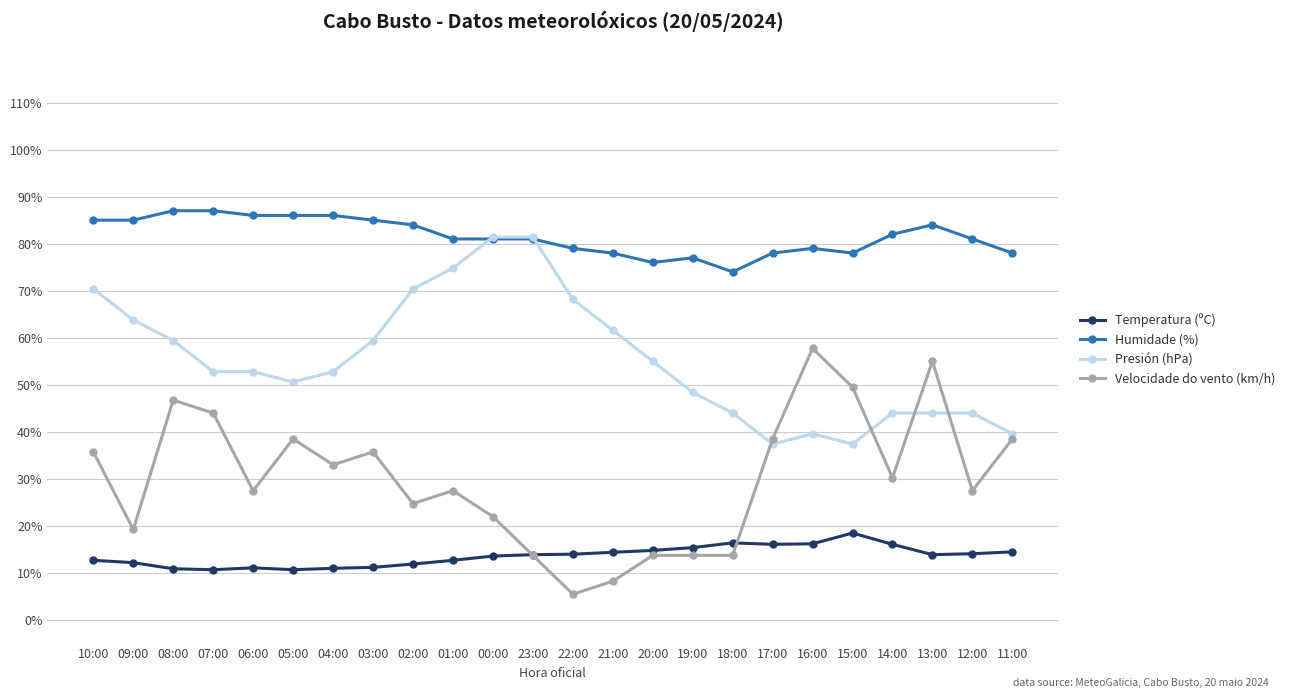

How many intersections are there between Humidade (%) and Presión (hPa)?

2